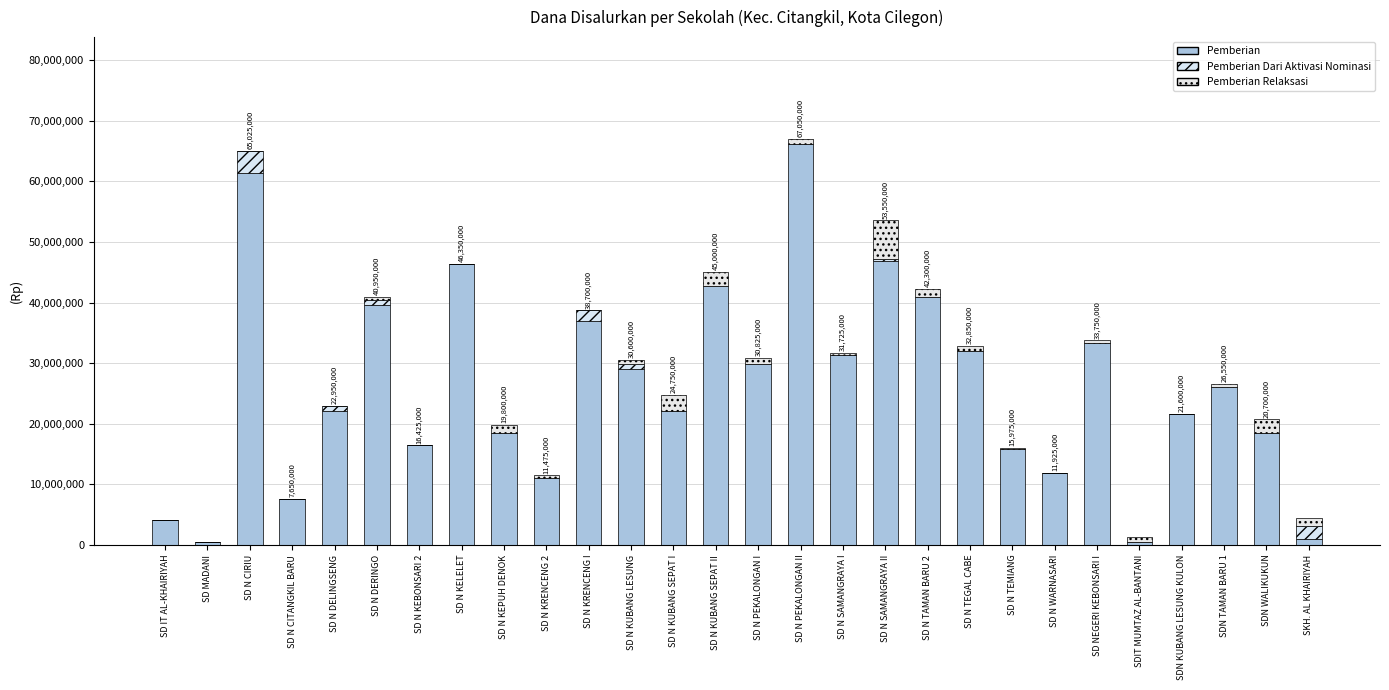

Are the bars horizontal?

No